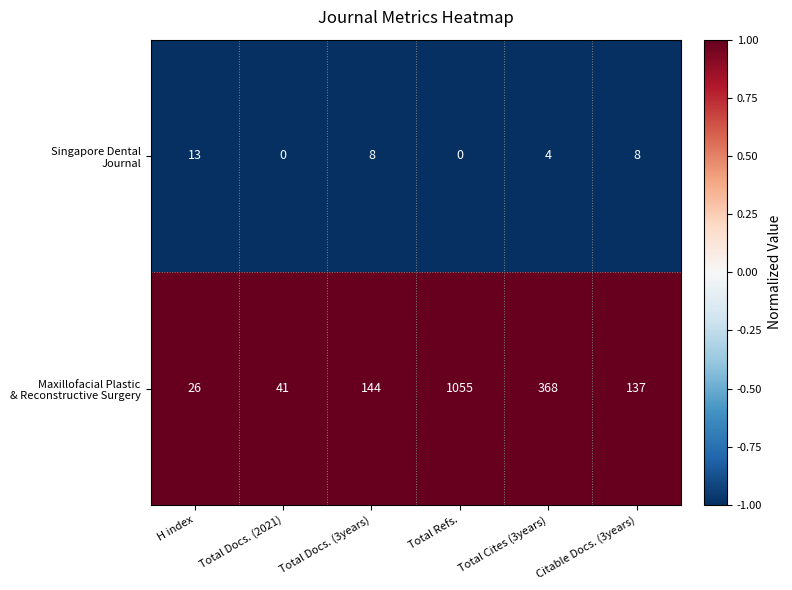

At which category is the sum across all series the highest?

Total Refs.